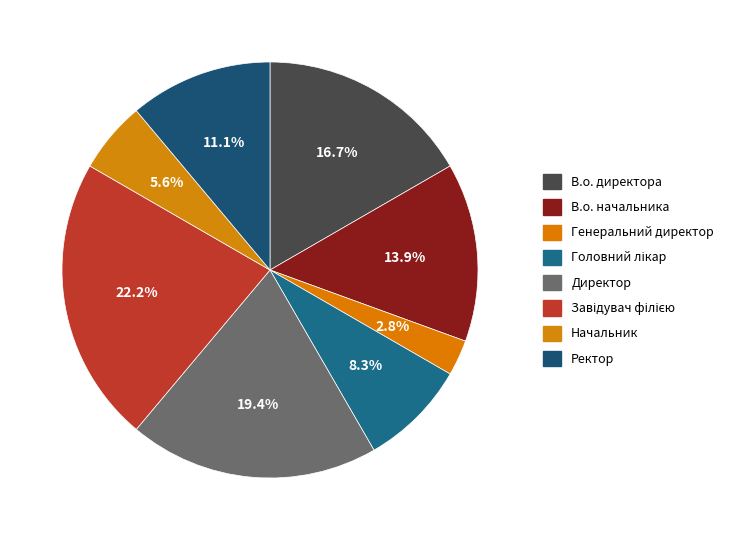

What is the smallest slice in the pie chart?

Генеральний директор